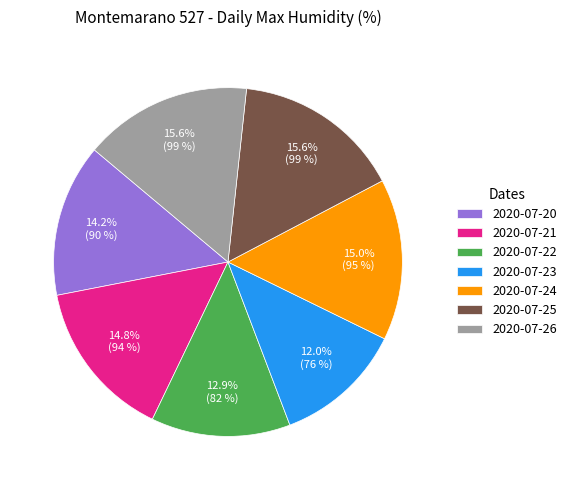

Which category has the smallest portion of the pie?

2020-07-23